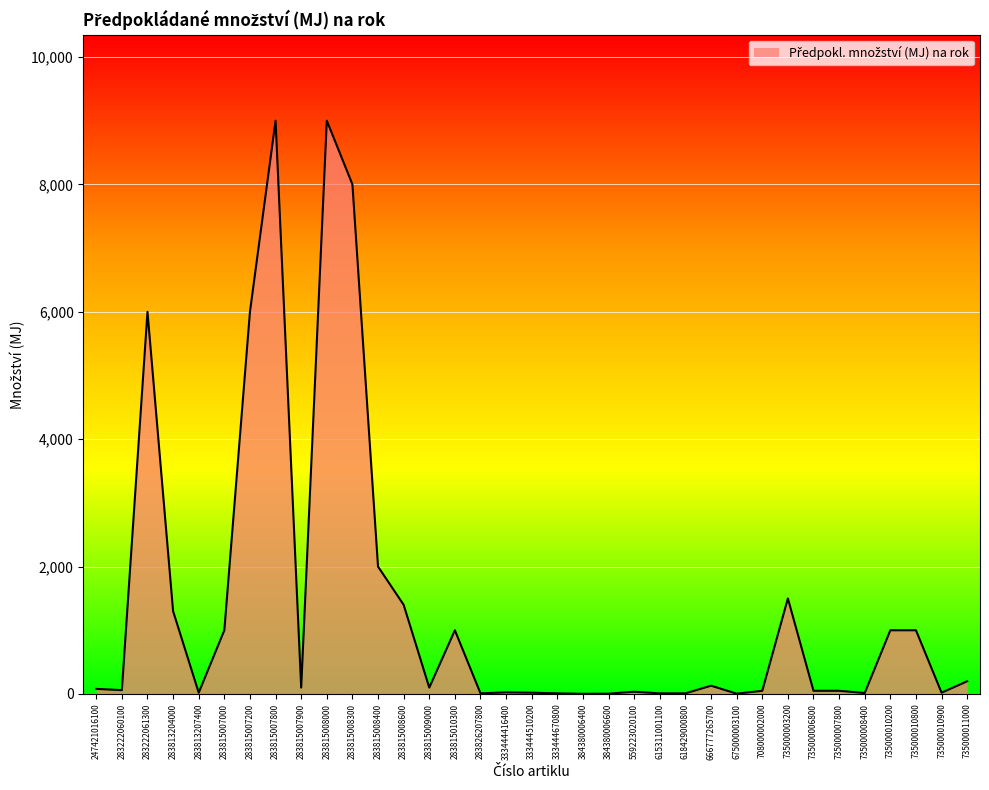

True or false: the data shows 35 at 559223020100.

True